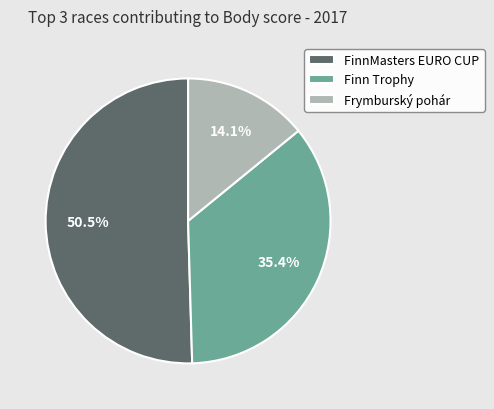

Rank the categories by value from lowest to highest.

Frymburský pohár, Finn Trophy, FinnMasters EURO CUP